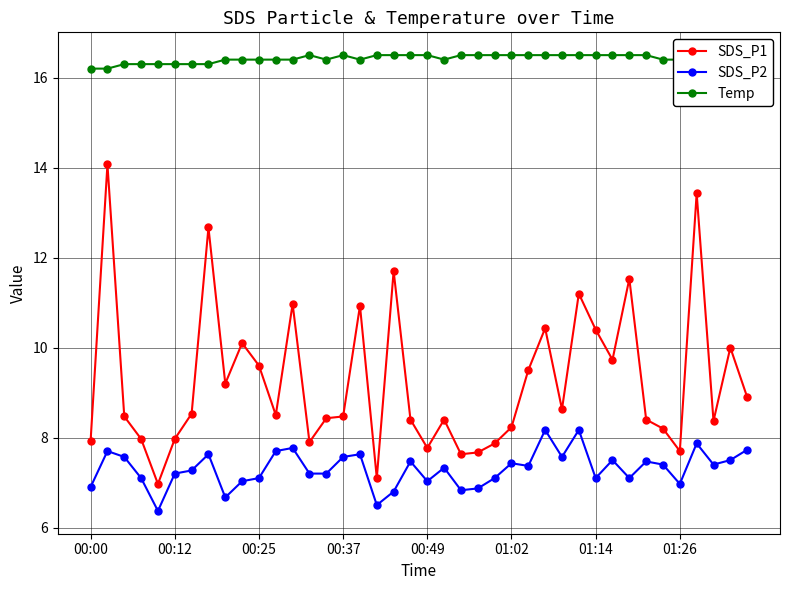

How many lines are shown in the chart?

3